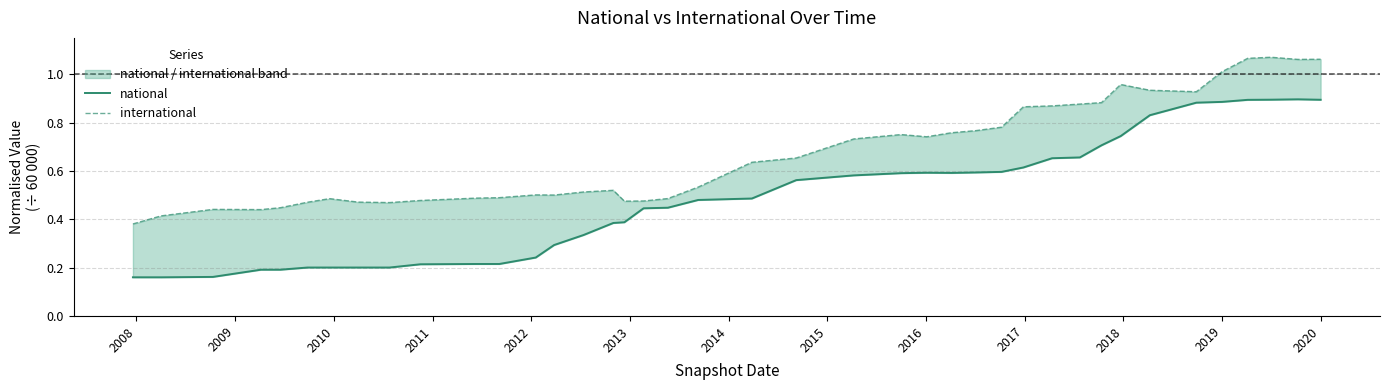

Is the value of international at 2018 greater than the value of national at 25?

No